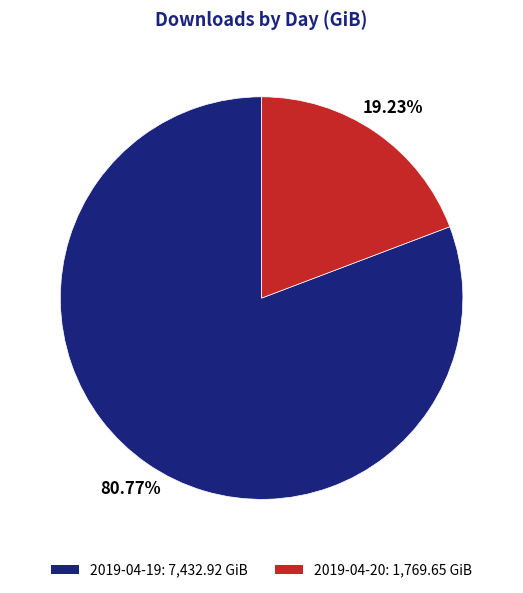

Rank the categories by value from lowest to highest.

2019-04-20, 2019-04-19